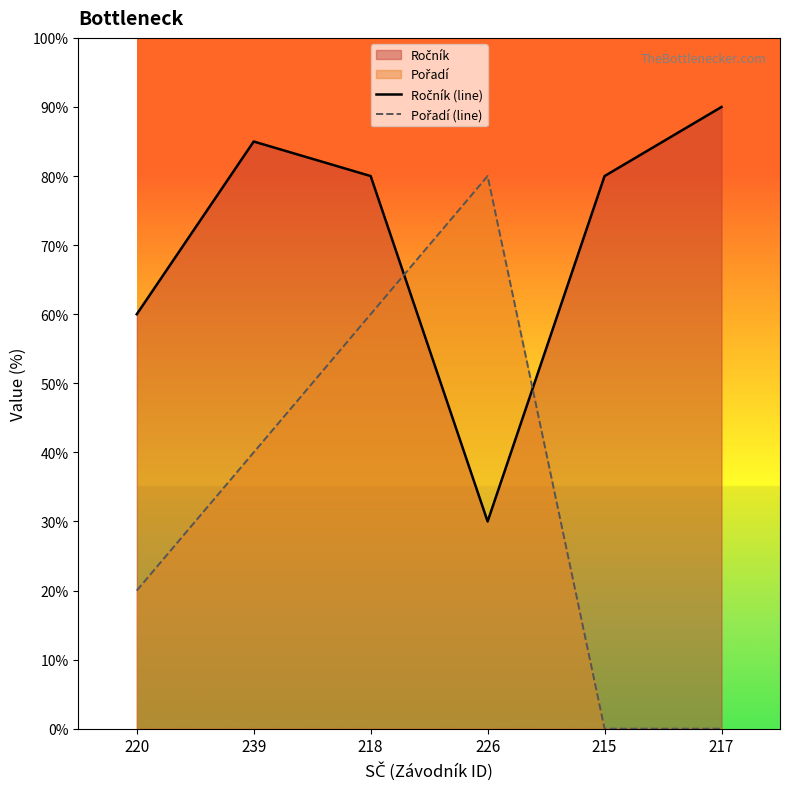

Between which two adjacent categories do Pořadí (line) and Ročník (line) first intersect?

218 and 226